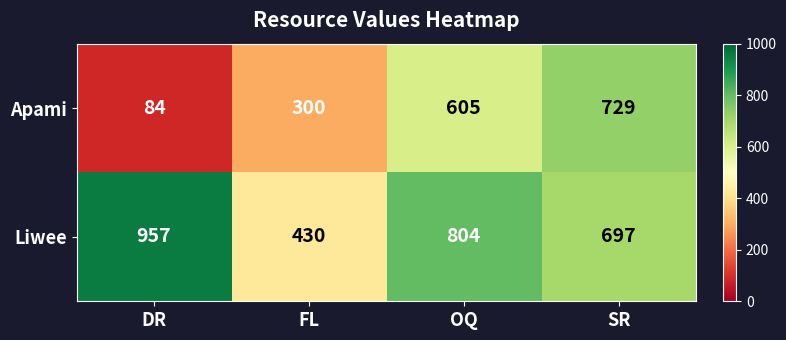

Which series has the widest spread of values?

Apami